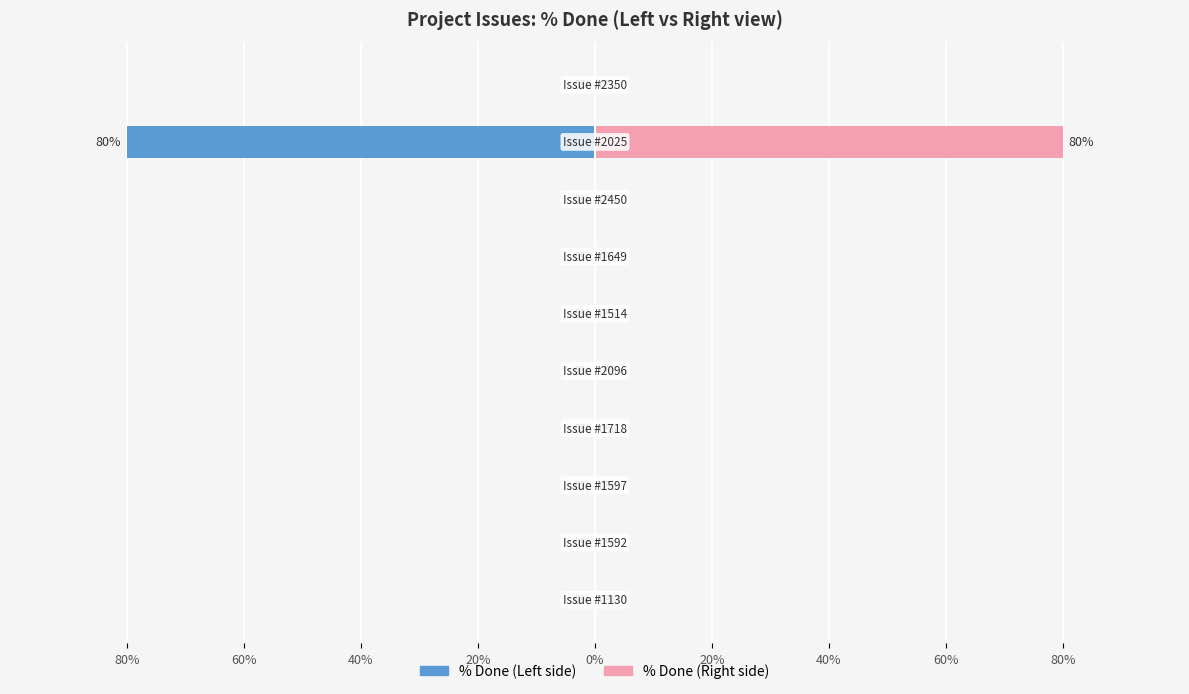

Rank the series at 60% from lowest to highest value.

% Done (Left), % Done (Right)